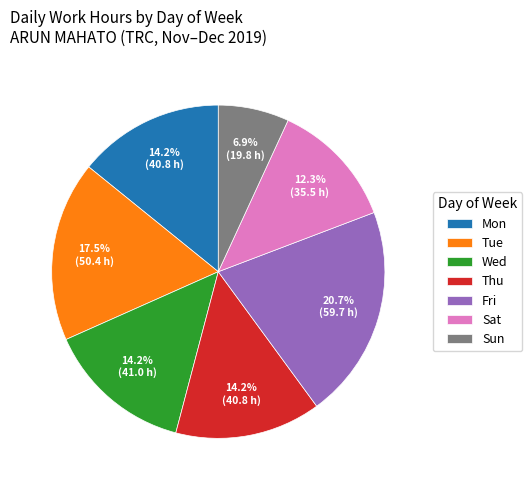

Approximately how many times larger is the value at Wed compared to Fri?

0.7